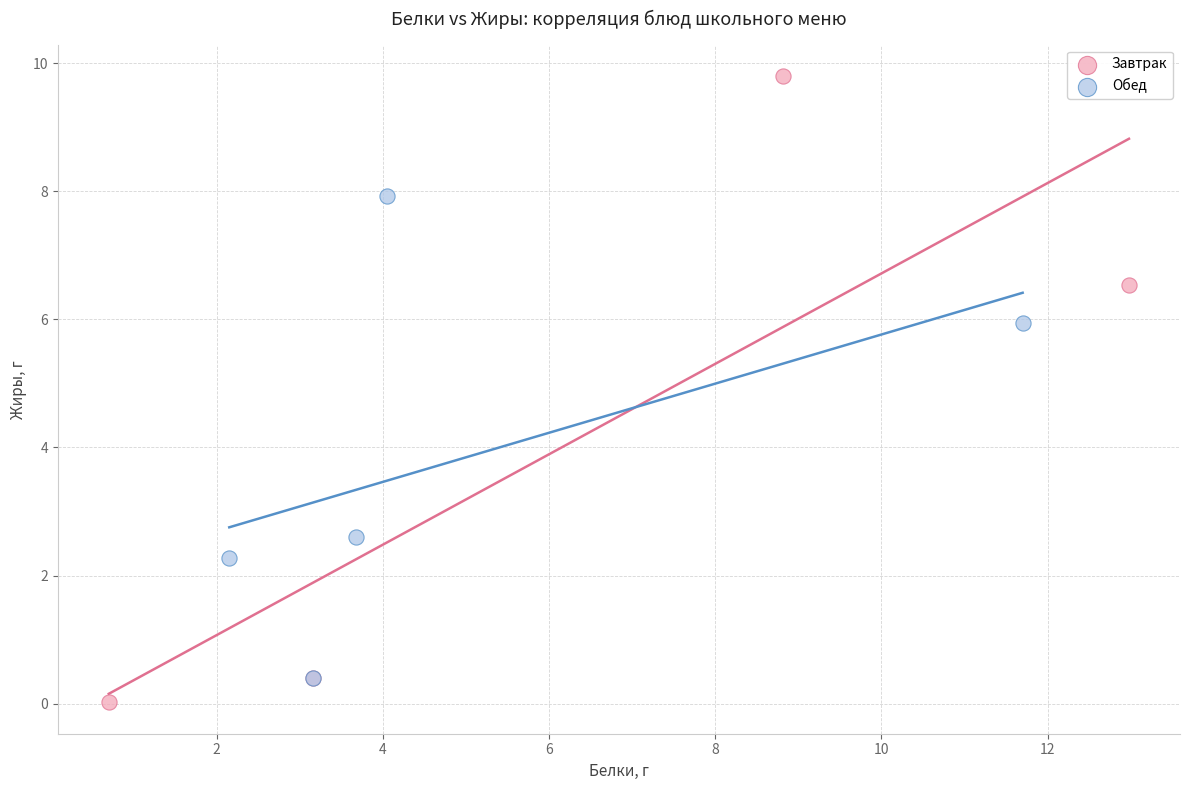

Which series has the largest Y range (max minus min)?

Завтрак